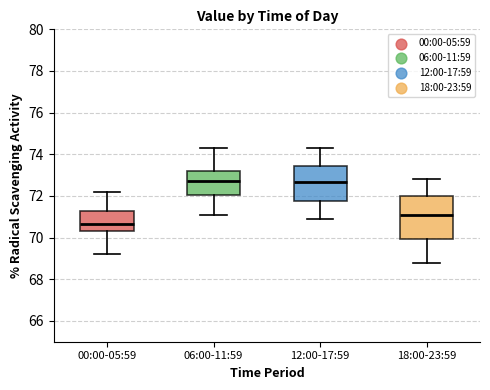

Where does the median line of the box for 06:00-11:59 sit on the y-axis? The values are not printed on the chart, so give them approximately, as read against the axis.

72.8